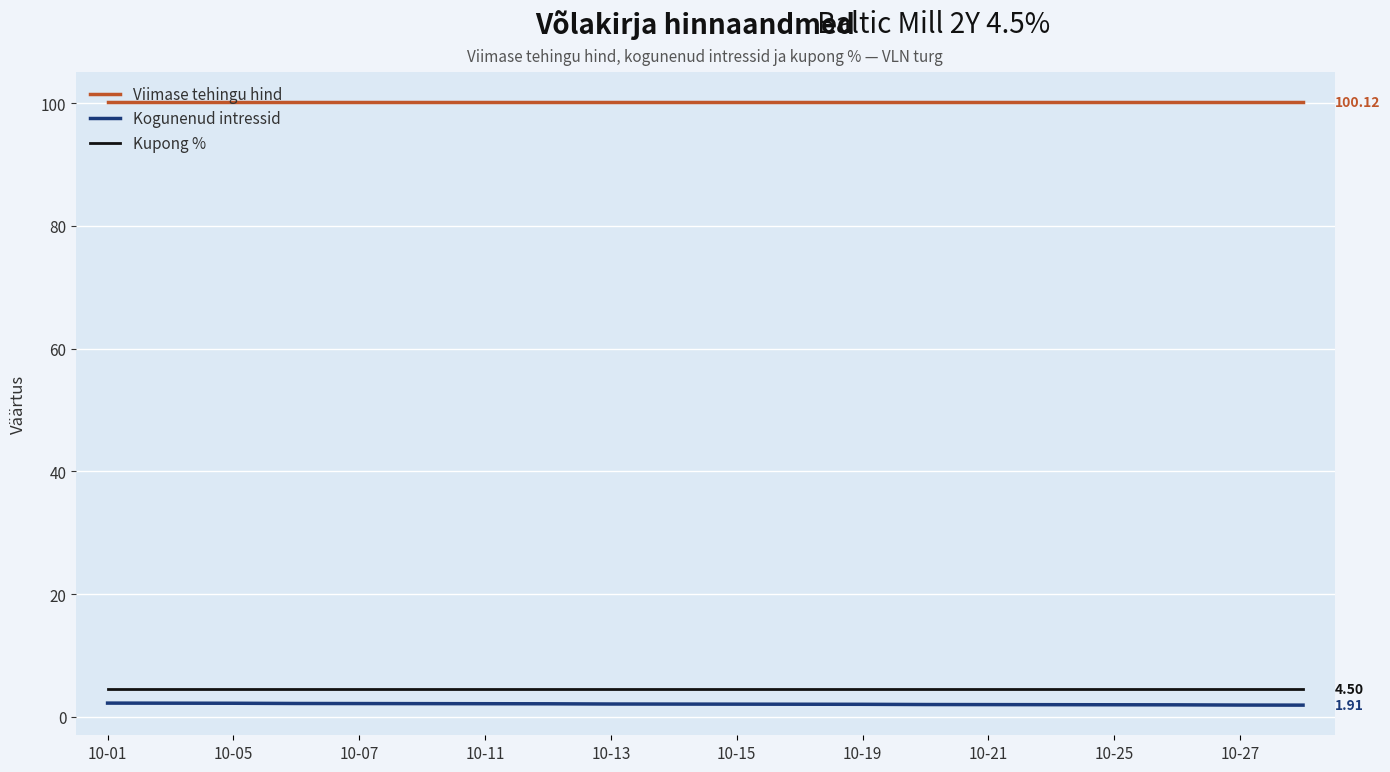

Which series has the largest total across all categories?

Viimase tehingu hind